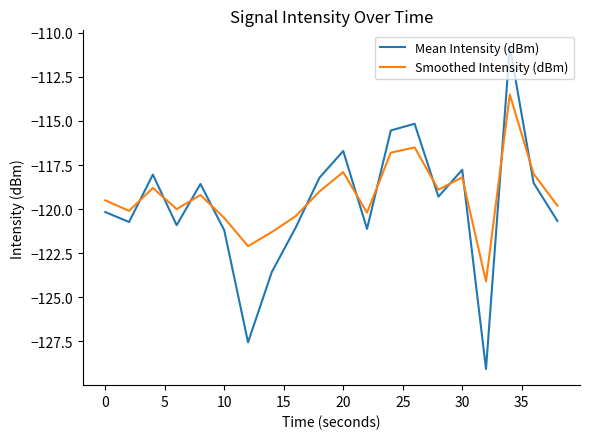

What is the minimum value shown in the chart?

-129.1